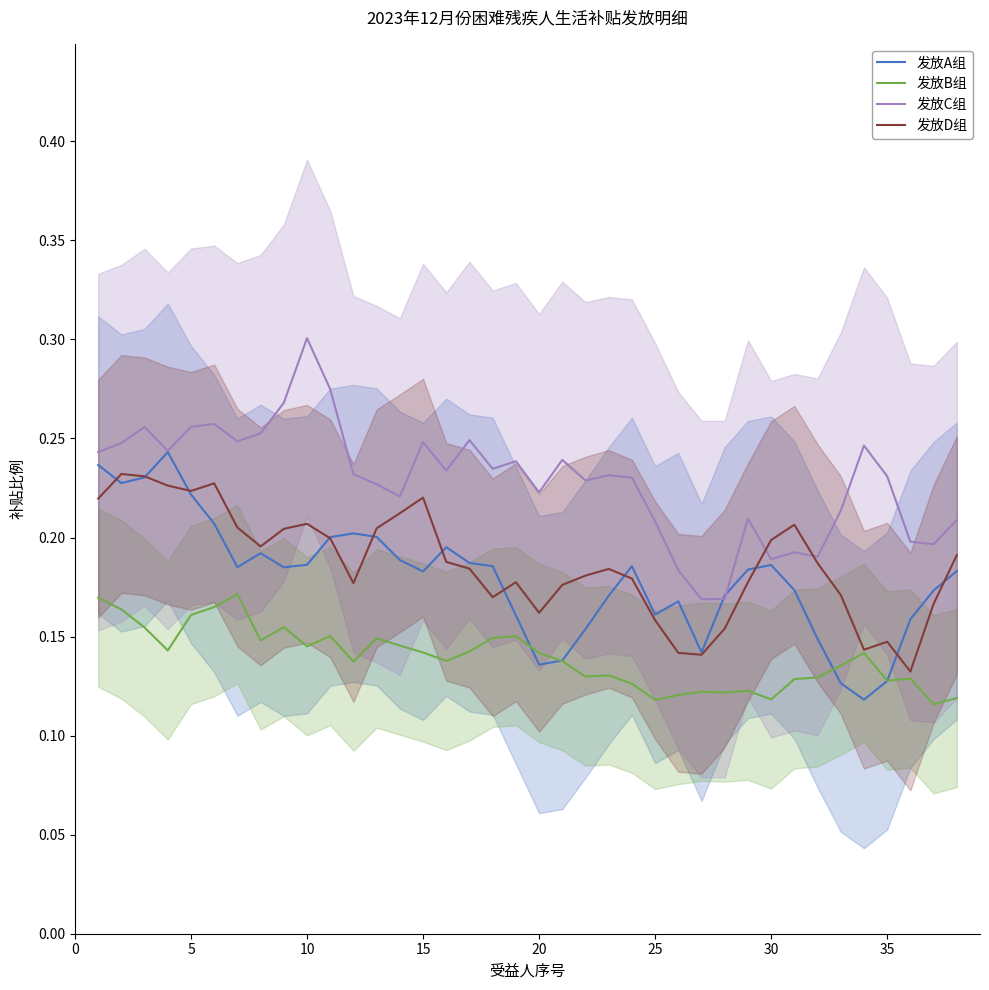

In 发放B组, how many points are higher than both neighbors (excluding endpoints)?

10